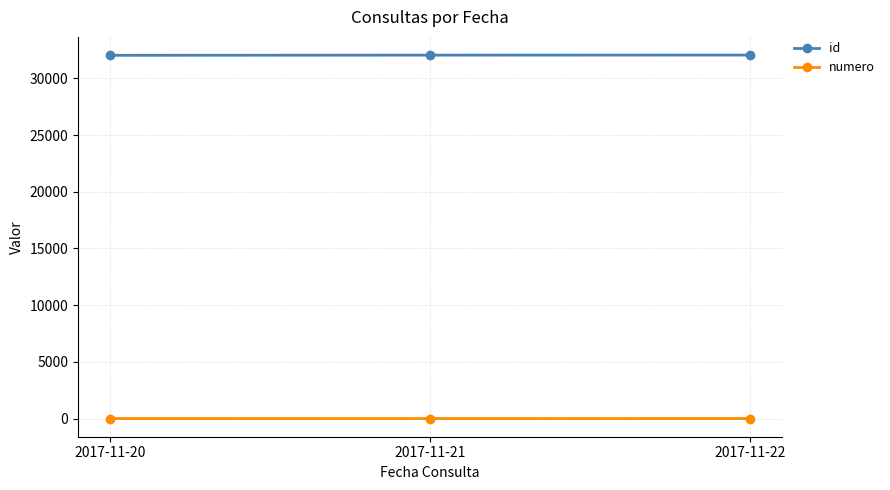

Rank the series by their average value, from lowest to highest.

numero, id